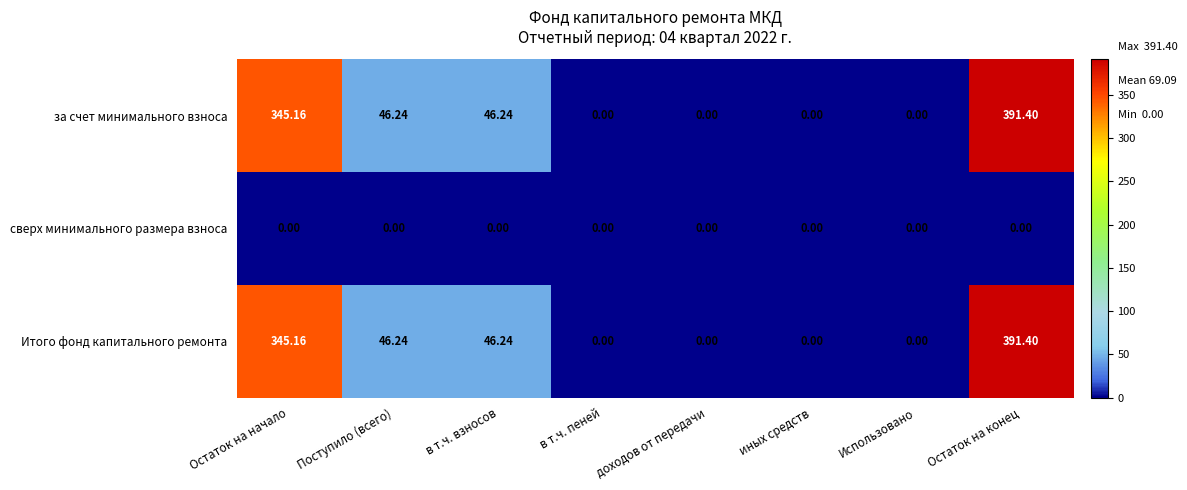

Count the number of data series in this chart.

3